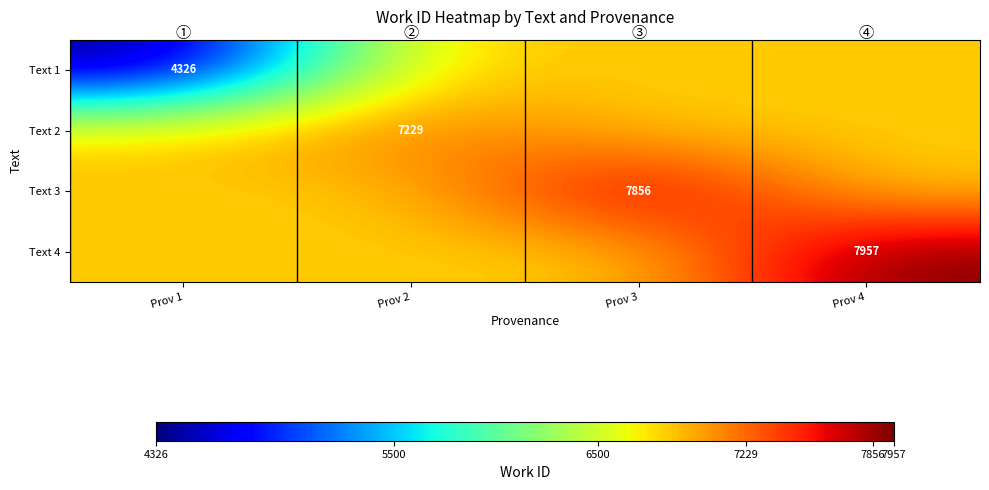

Rank the series by their maximum value, from highest to lowest.

Text 4, Text 3, Text 2, Text 1